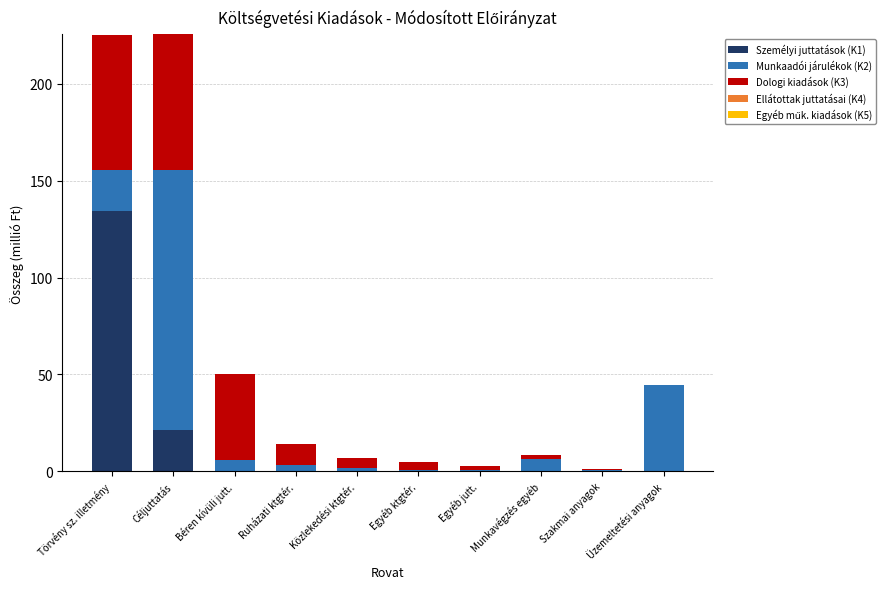

What is the sum of the Személyi juttatások (K1) values at Céljuttatás and Béren kívüli jutt.?

21.3